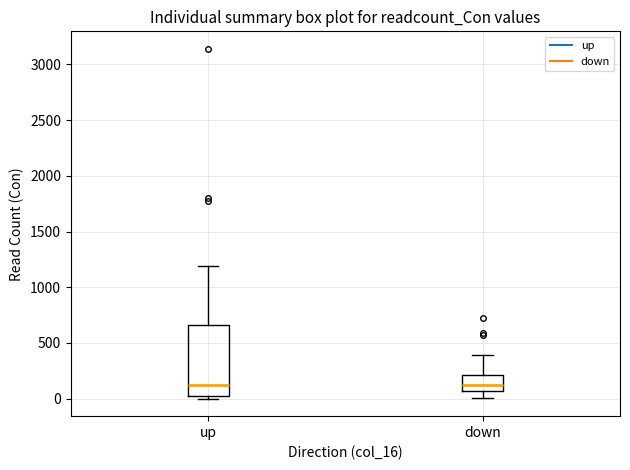

Where does the median line of the box for down sit on the y-axis? The values are not printed on the chart, so give them approximately, as read against the axis.

150